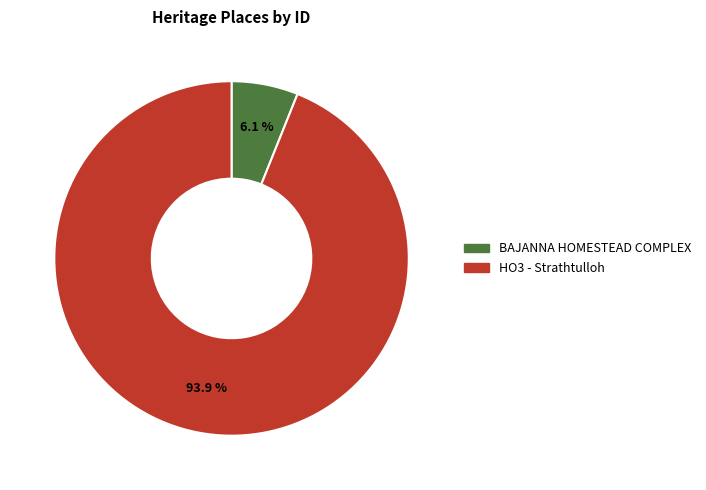

To the nearest percent, what percentage of the pie is BAJANNA HOMESTEAD COMPLEX?

6%